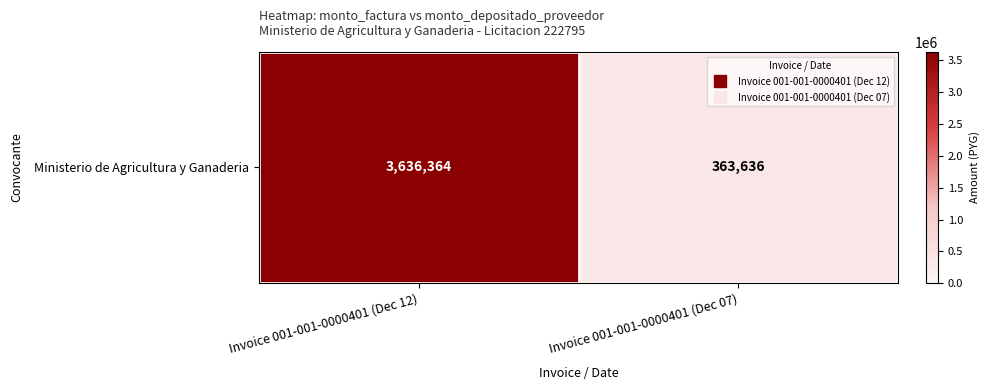

At which category does the chart reach its minimum across all series?

Invoice 001-001-0000401 (Dec 07)